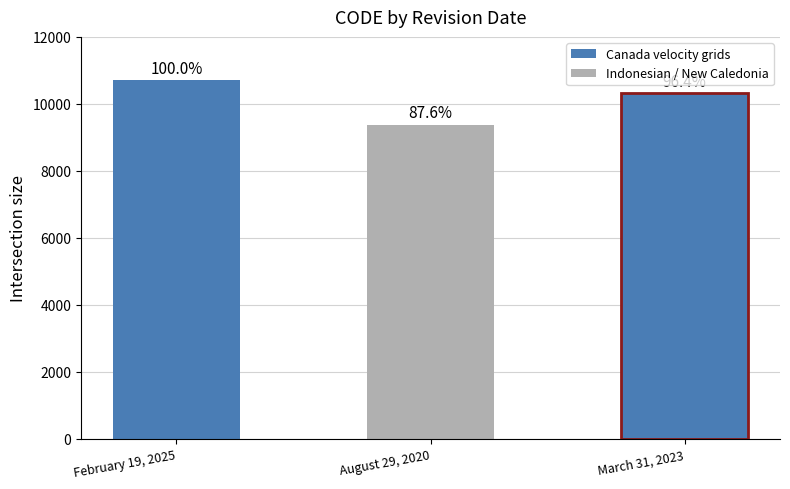

Are the bars horizontal?

No